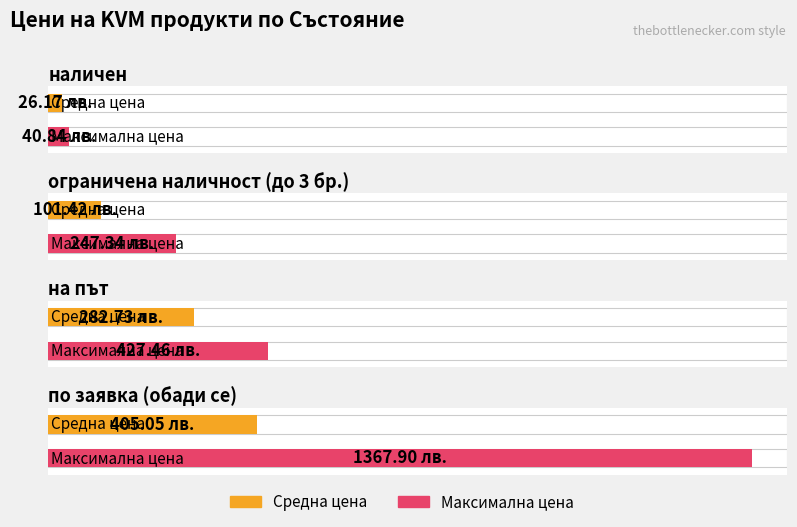

What is the difference between the second highest and minimum values in the Максимална цена series?

386.6